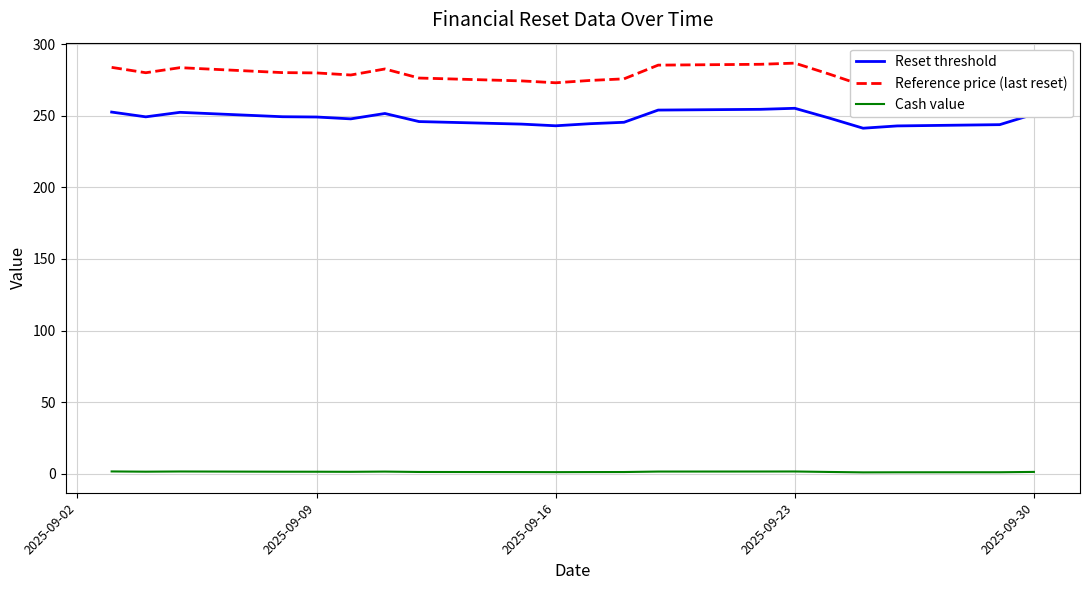

True or false: Reset threshold and Cash value intersect in this chart.

False